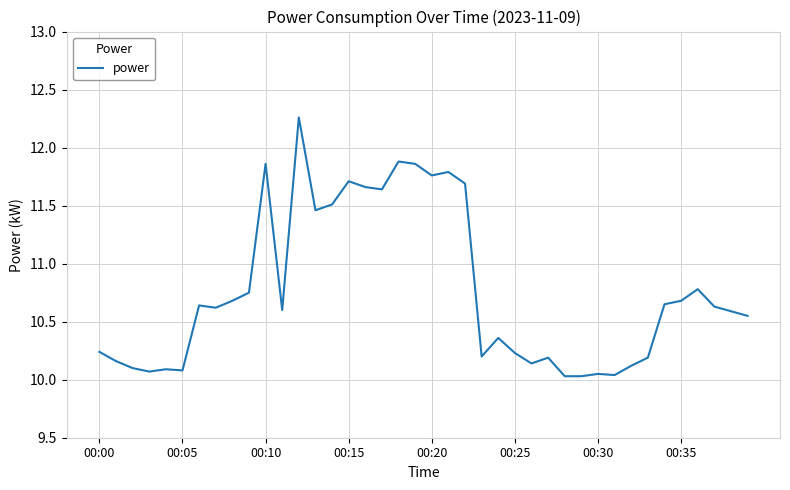

What is the difference between the maximum and minimum values?

2.2